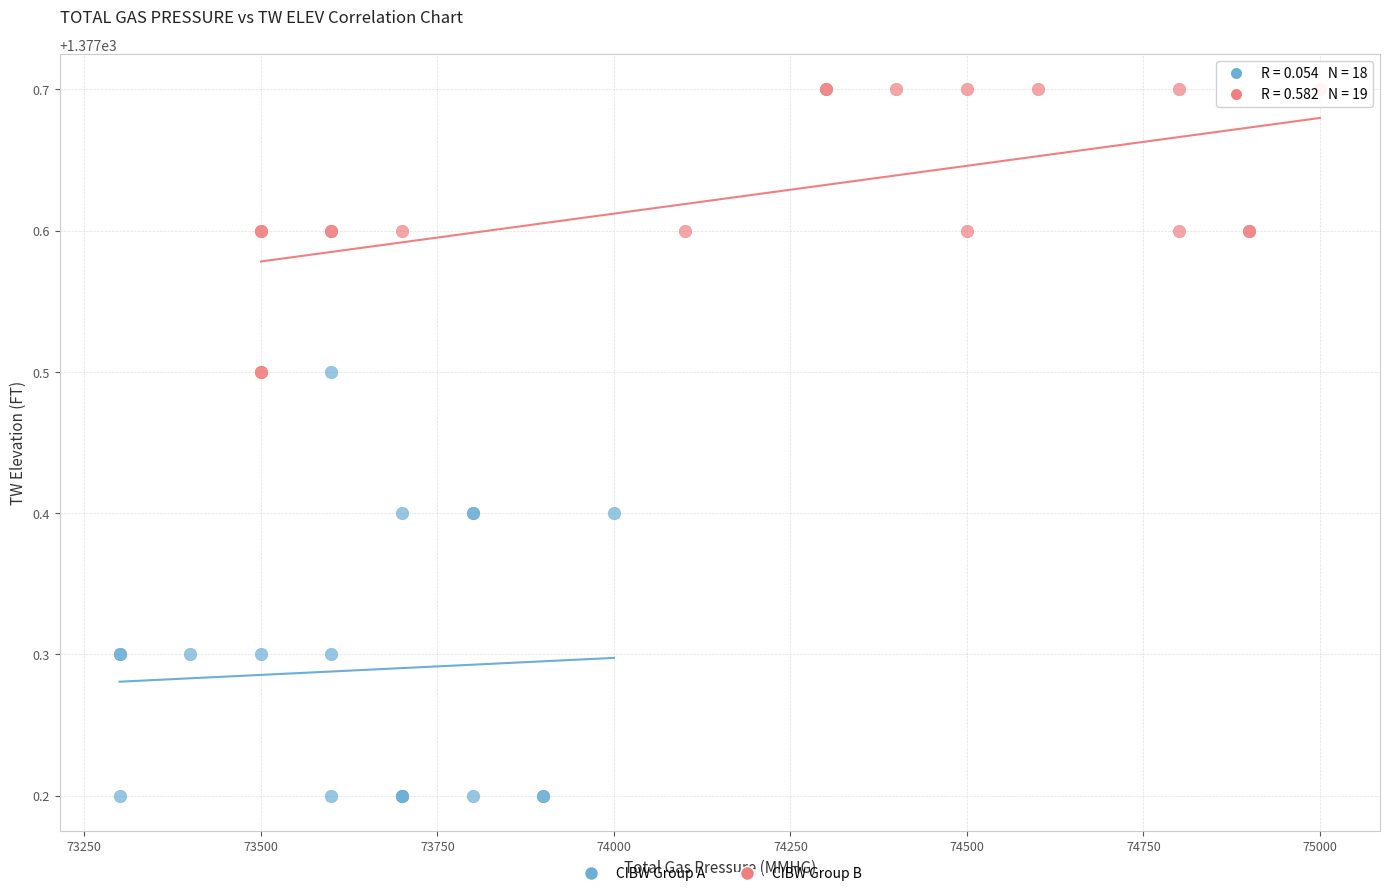

Which series contains the highest Y value?

CIBW Group B